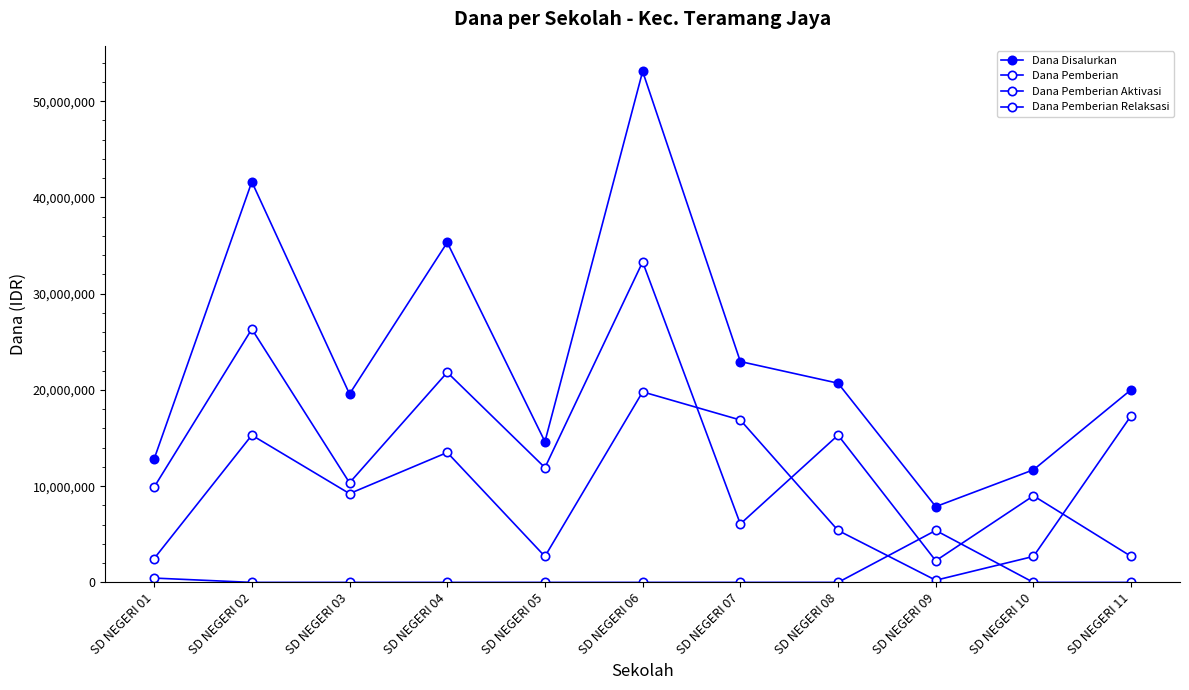

True or false: Dana Disalurkan and Dana Pemberian Aktivasi intersect in this chart.

False